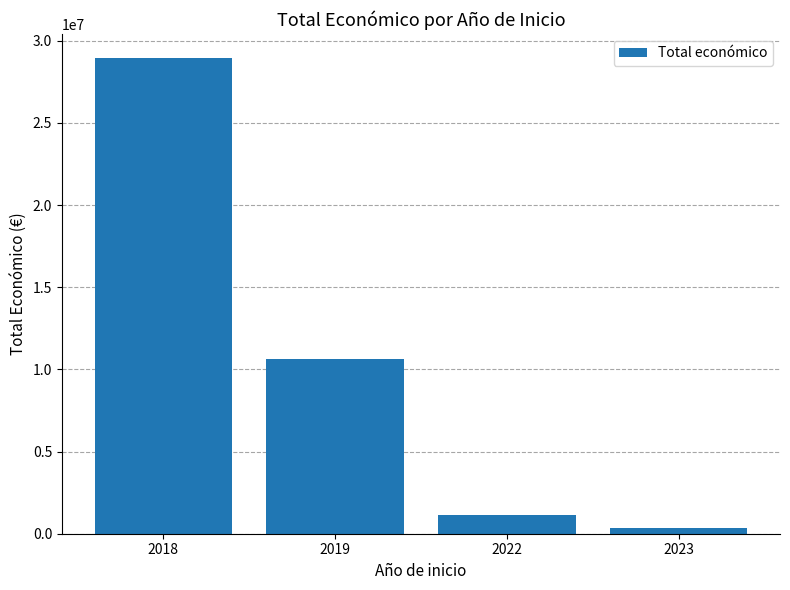

Reading left to right, extract all data points from this chart.

28964240	10653664	1132121	352139